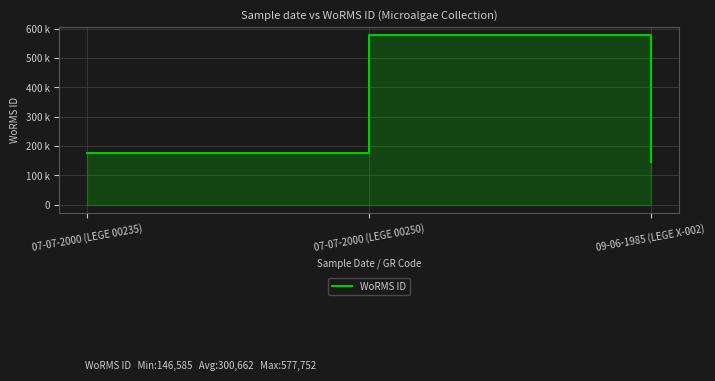

What is the value of the 2nd point from the left?

577752